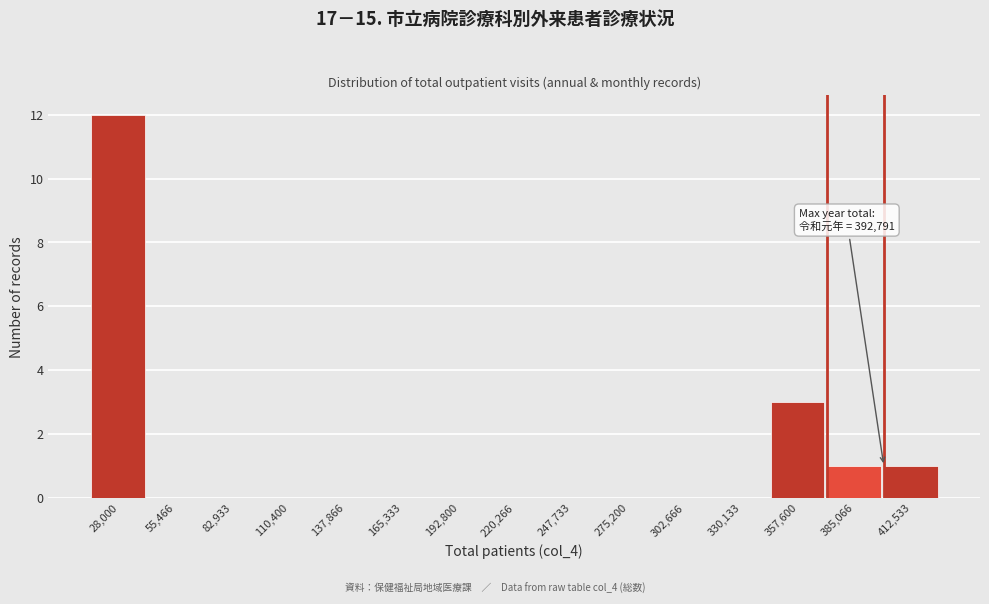

Reading left to right, extract all data points from this chart.

28,000=12	55,466=0	82,933=0	110,400=0	137,866=0	165,333=0	192,800=0	220,266=0	247,733=0	275,200=0	302,666=0	330,133=0	357,600=3	385,066=1	412,533=1